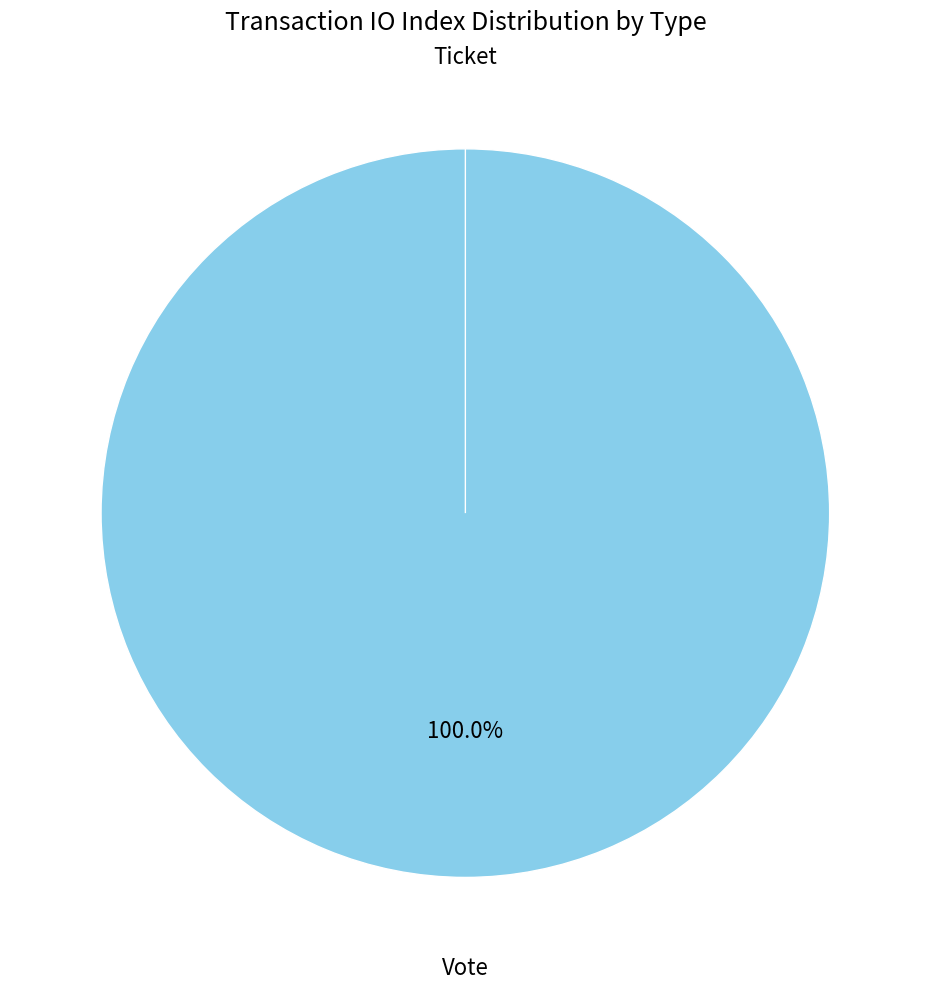

Does Vote represent more than half of the total?

Yes